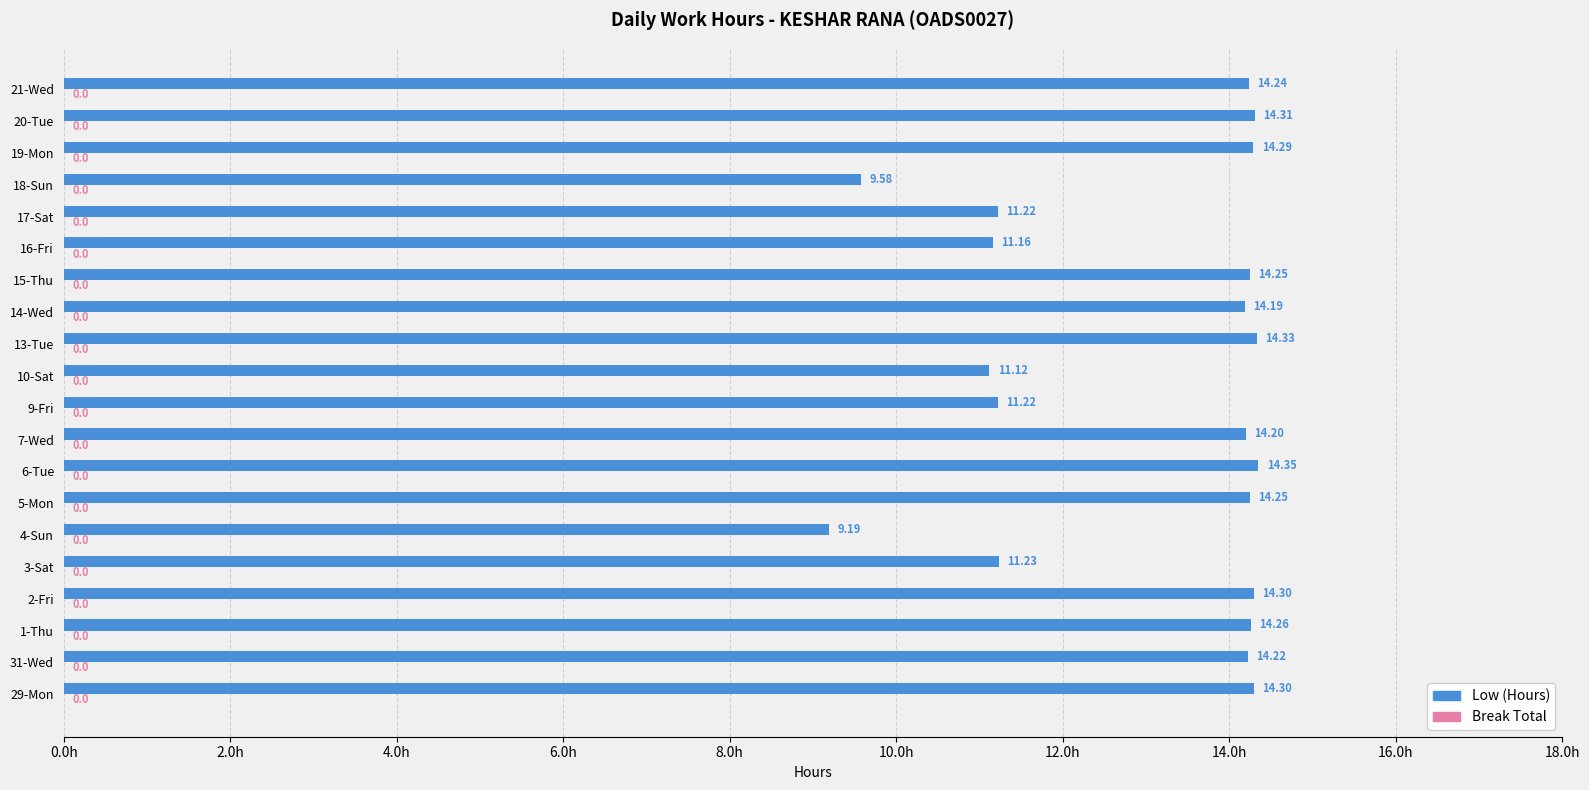

What is the sum of the values at 15-Thu and 19-Mon?

28.5